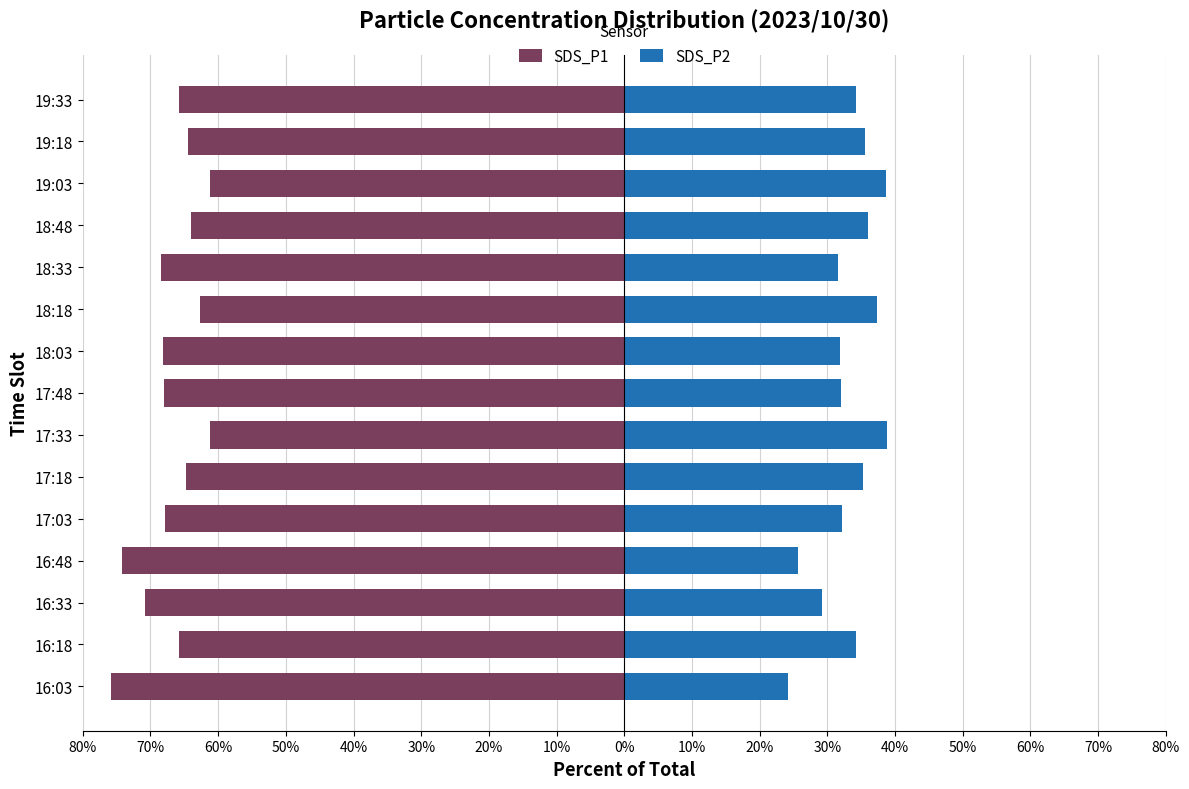

Count the number of categories in the chart.

15